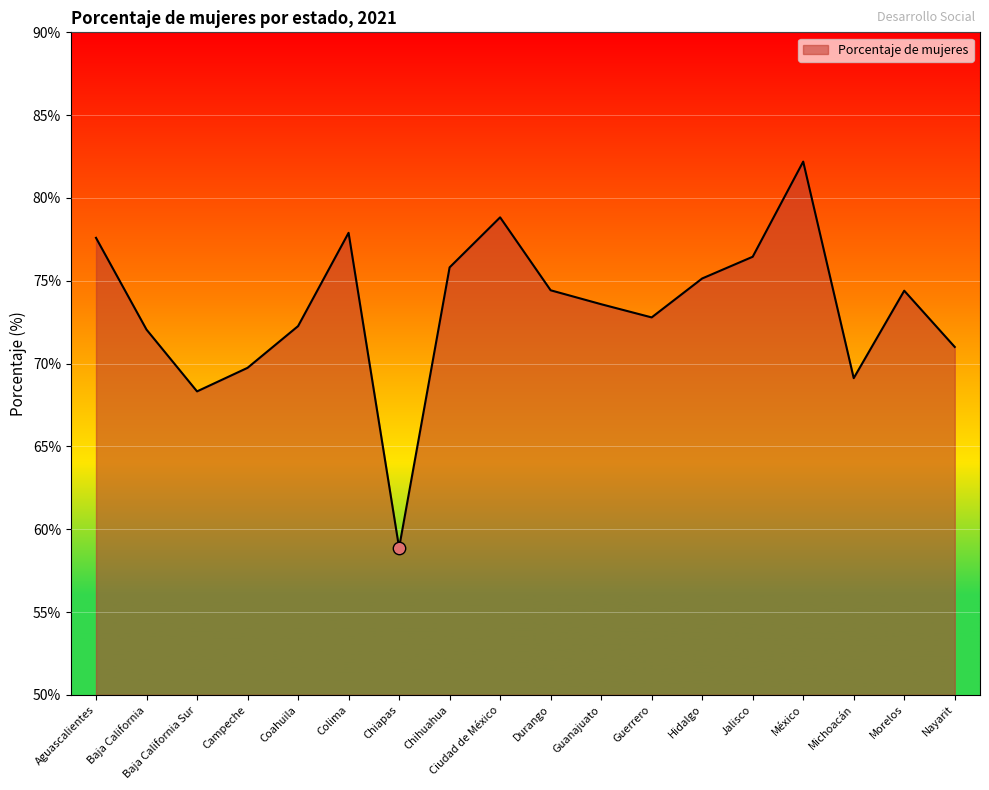

What is the change in value from Guanajuato to Michoacán?

-4.5